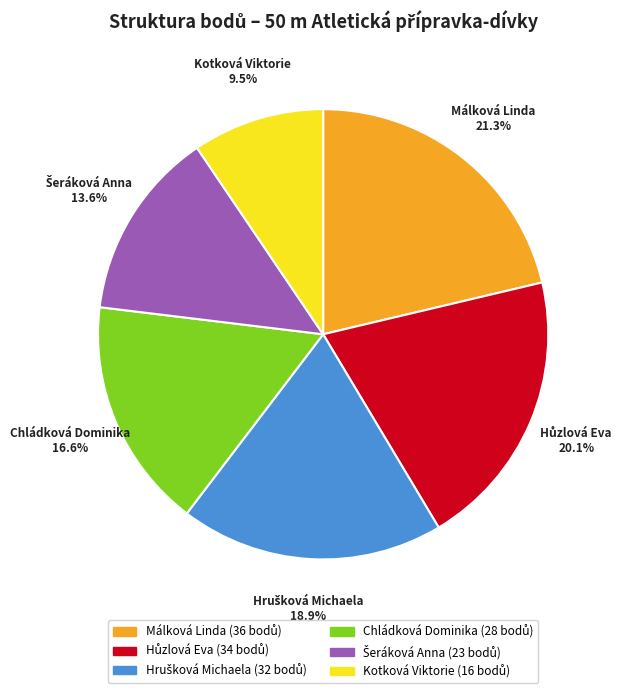

Is there a majority slice in this chart?

No